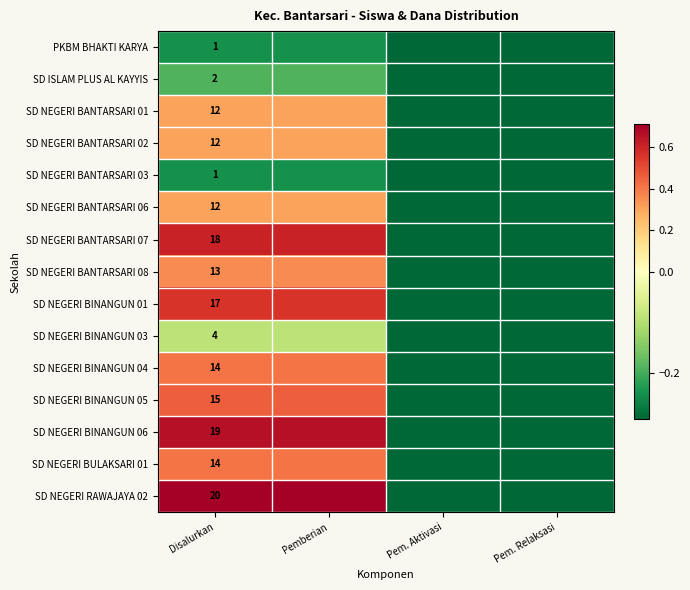

At how many categories does at least one series exceed 0?

2